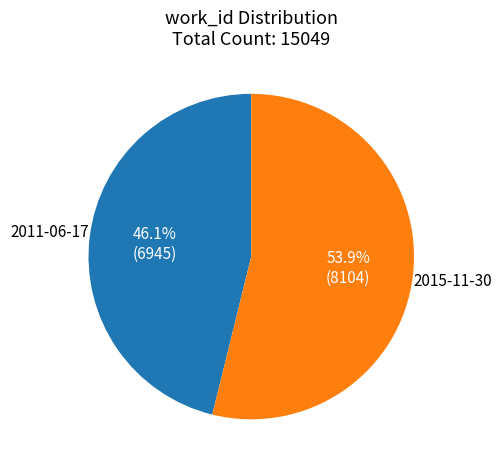

To the nearest percent, what portion does 2015-11-30 represent?

54%